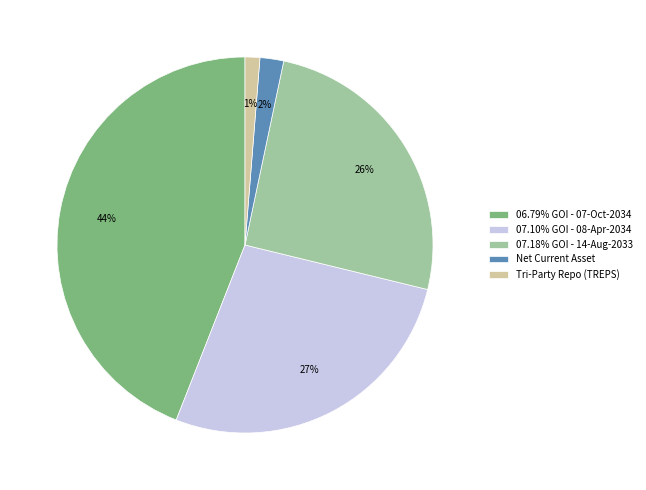

To the nearest percent, what is the average slice percentage?

20%